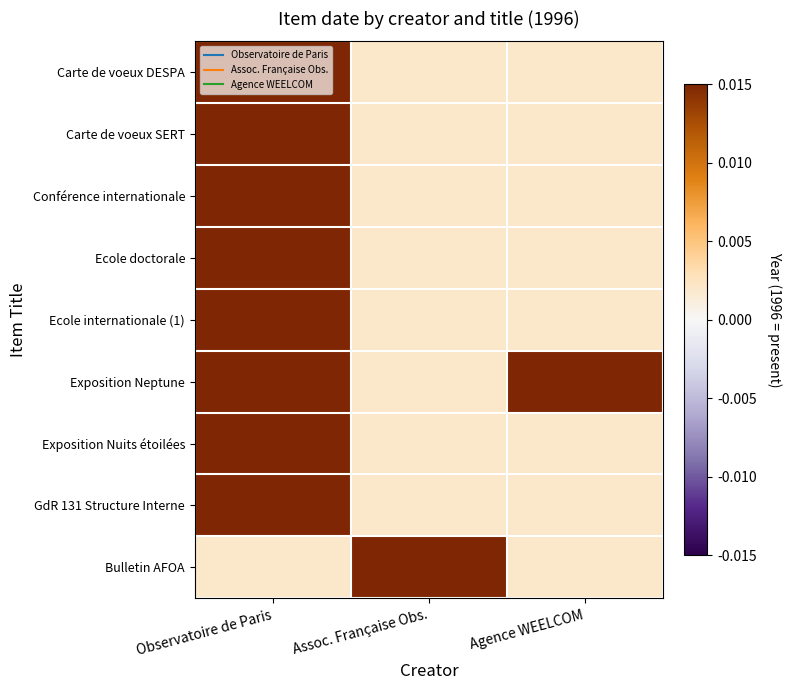

Reading left to right, extract all data points from this chart.

Carte de voeux DESPA: Observatoire de Paris=0.0	Assoc. Française Obs.=0.0	Agence WEELCOM=0.0
Carte de voeux SERT: Observatoire de Paris=0.0	Assoc. Française Obs.=0.0	Agence WEELCOM=0.0
Conférence internationale: Observatoire de Paris=0.0	Assoc. Française Obs.=0.0	Agence WEELCOM=0.0
Ecole doctorale: Observatoire de Paris=0.0	Assoc. Française Obs.=0.0	Agence WEELCOM=0.0
Ecole internationale (1): Observatoire de Paris=0.0	Assoc. Française Obs.=0.0	Agence WEELCOM=0.0
Exposition Neptune: Observatoire de Paris=0.0	Assoc. Française Obs.=0.0	Agence WEELCOM=0.0
Exposition Nuits étoilées: Observatoire de Paris=0.0	Assoc. Française Obs.=0.0	Agence WEELCOM=0.0
GdR 131 Structure Interne: Observatoire de Paris=0.0	Assoc. Française Obs.=0.0	Agence WEELCOM=0.0
Bulletin AFOA: Observatoire de Paris=0.0	Assoc. Française Obs.=0.0	Agence WEELCOM=0.0